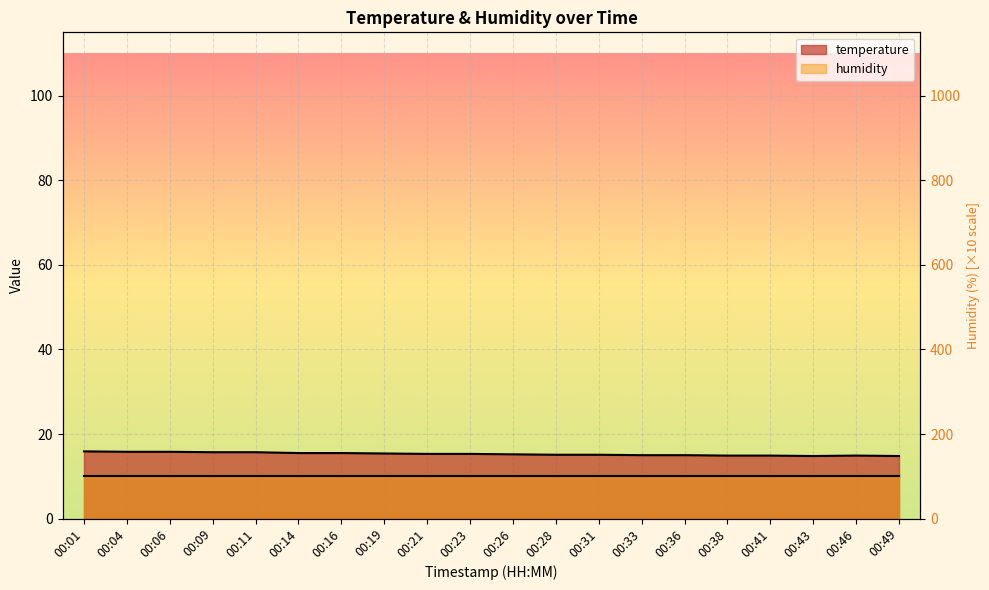

What is the difference between the maximum and minimum values?

1.1